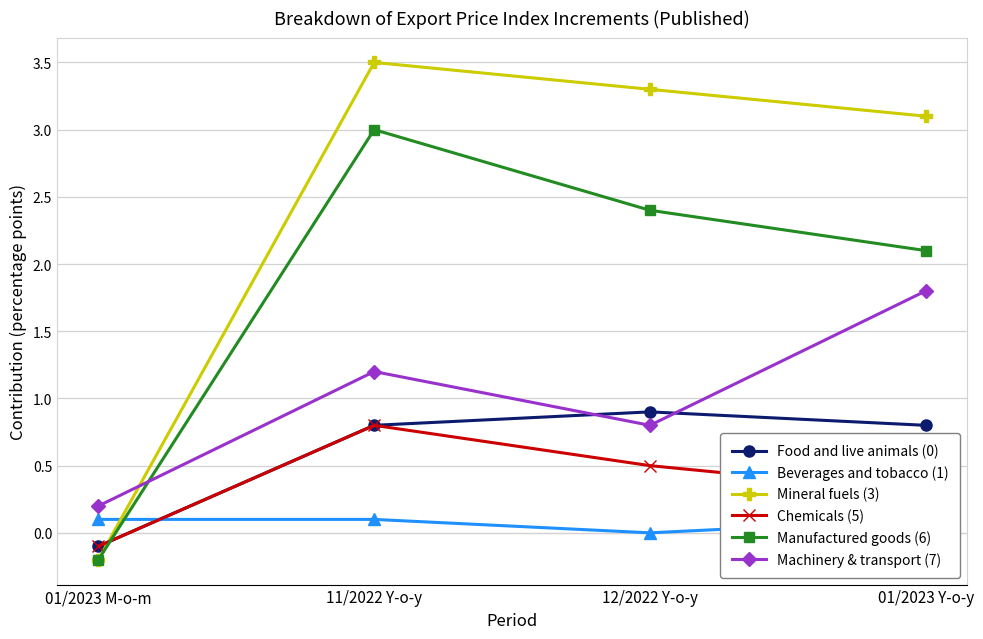

Rank the categories by Food and live animals (0) value from lowest to highest.

01/2023 M-o-m, 11/2022 Y-o-y, 01/2023 Y-o-y, 12/2022 Y-o-y